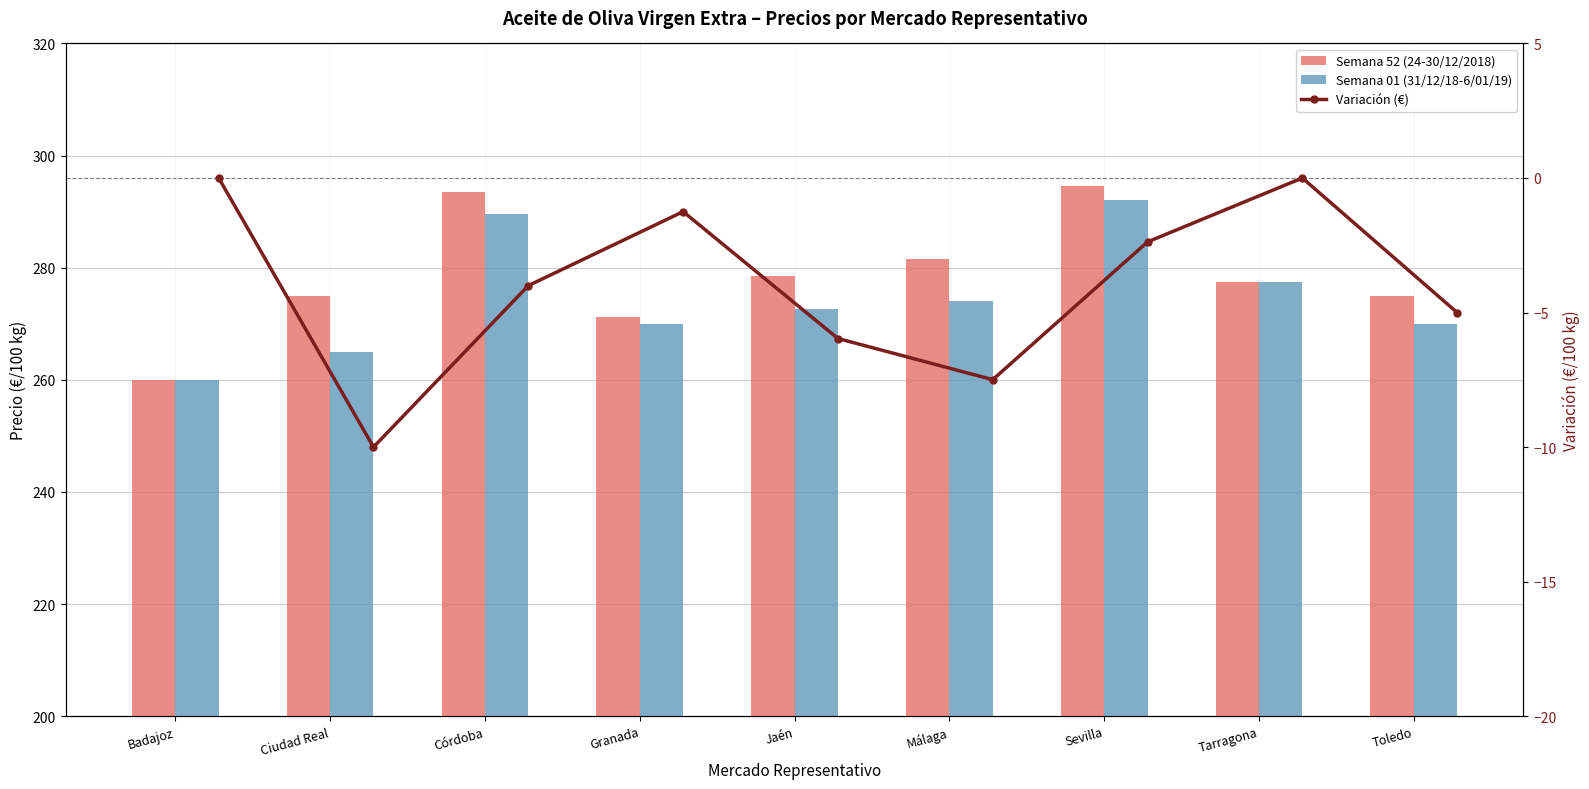

How many values in the Variación (€) series exceed -4?

4